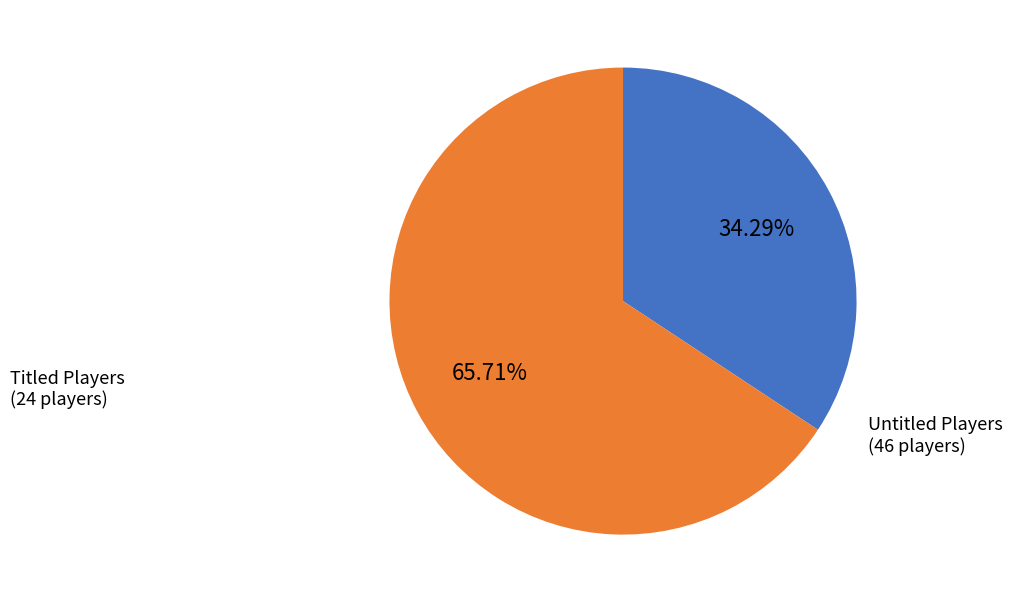

What is the ratio of the value at Titled Players to the value at Untitled Players?

0.5